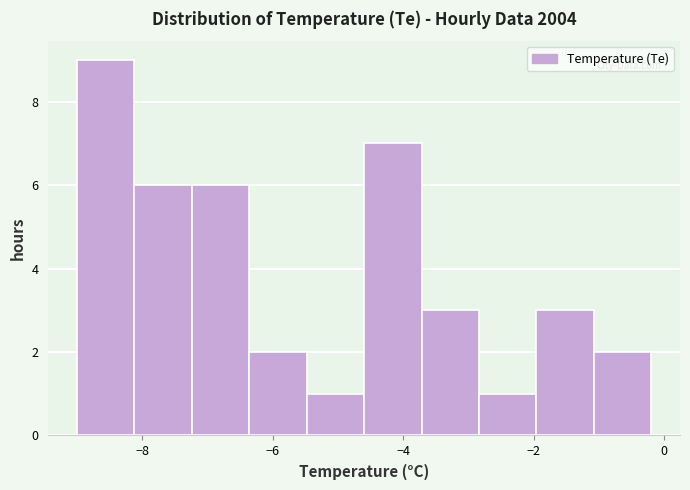

Reading left to right, list every bar in this chart as the range it spans on the x-axis followed by its height. Neither the bar edges nor the heights are printed on the chart, so give them approximately, as read against the axes.

-9.00 to -8.12: 9
-8.12 to -7.24: 6
-7.24 to -6.36: 6
-6.36 to -5.48: 2
-5.48 to -4.60: 1
-4.60 to -3.72: 7
-3.72 to -2.84: 3
-2.84 to -1.96: 1
-1.96 to -1.08: 3
-1.08 to -0.20: 2